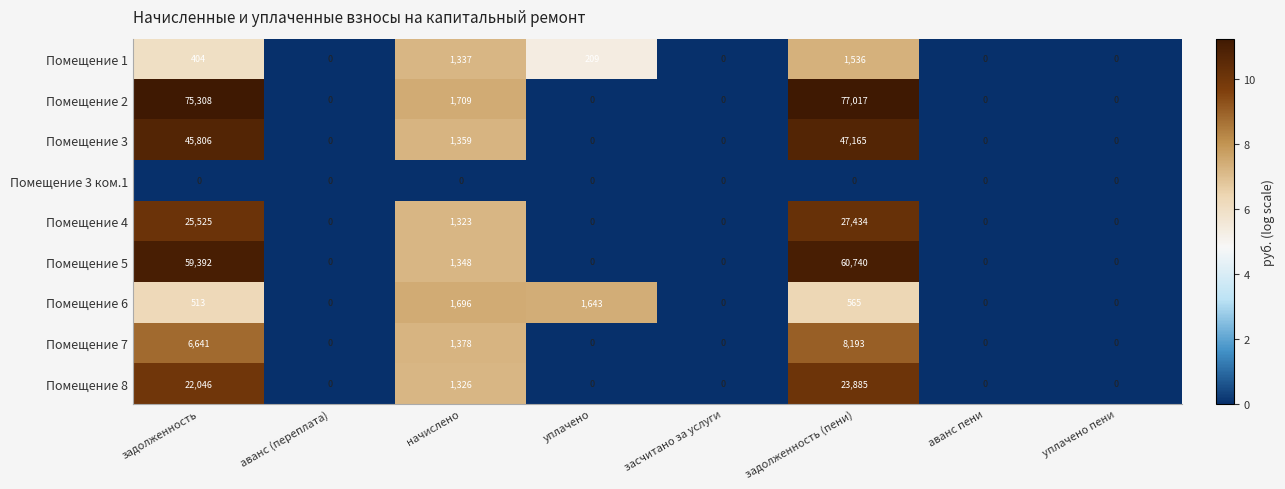

What is the spread (max minus min) of values at уплачено?

1643